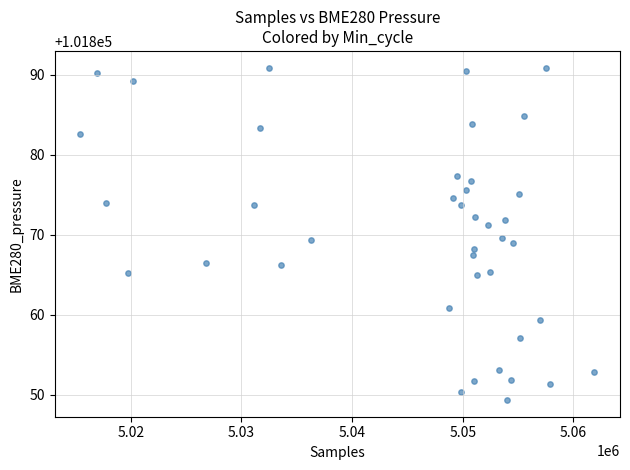

What is the range of Y values (max minus min)?

41.5